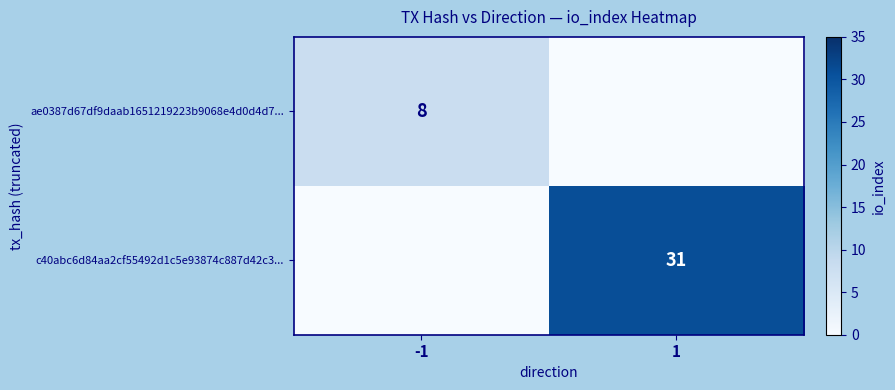

Is it true that c40abc6d84aa2cf55492d1c5e93874c887d42c3... equals 31 at 1?

True